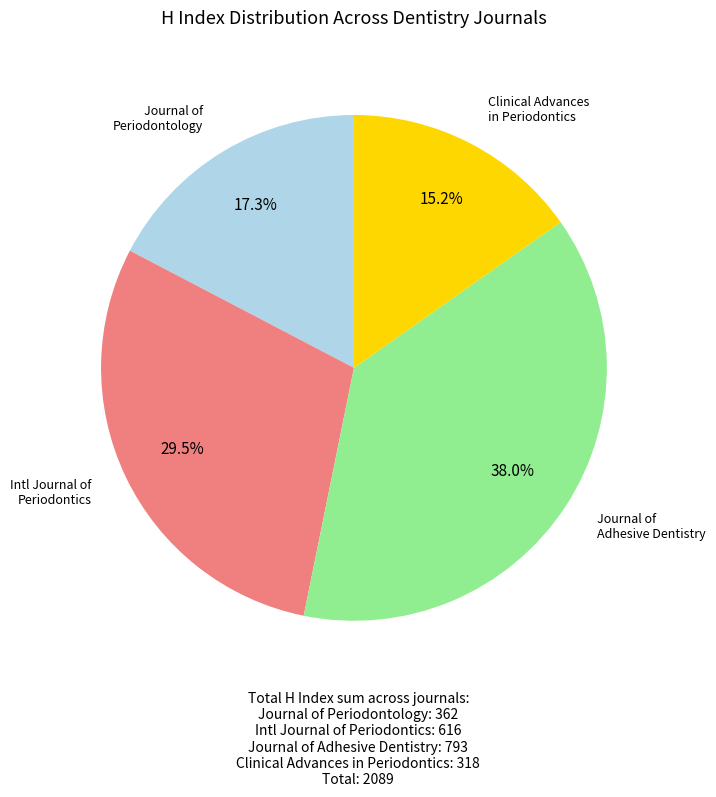

Is there a majority slice in this chart?

No